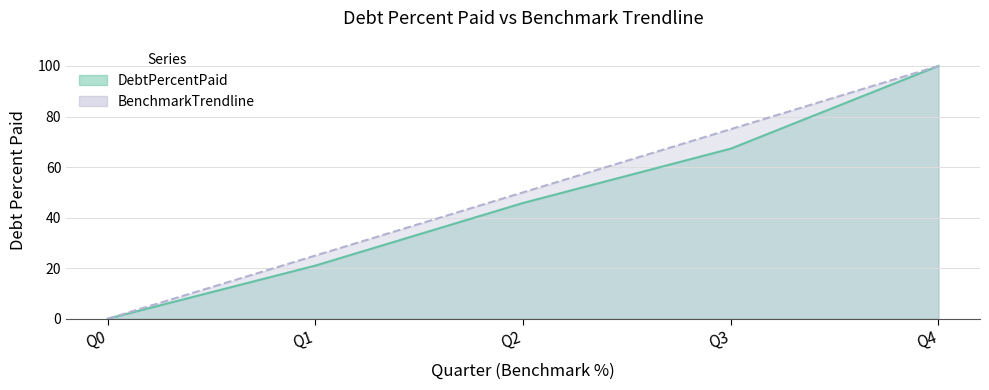

What is the difference between the BenchmarkTrendline values at Q1 and Q3?

50.0